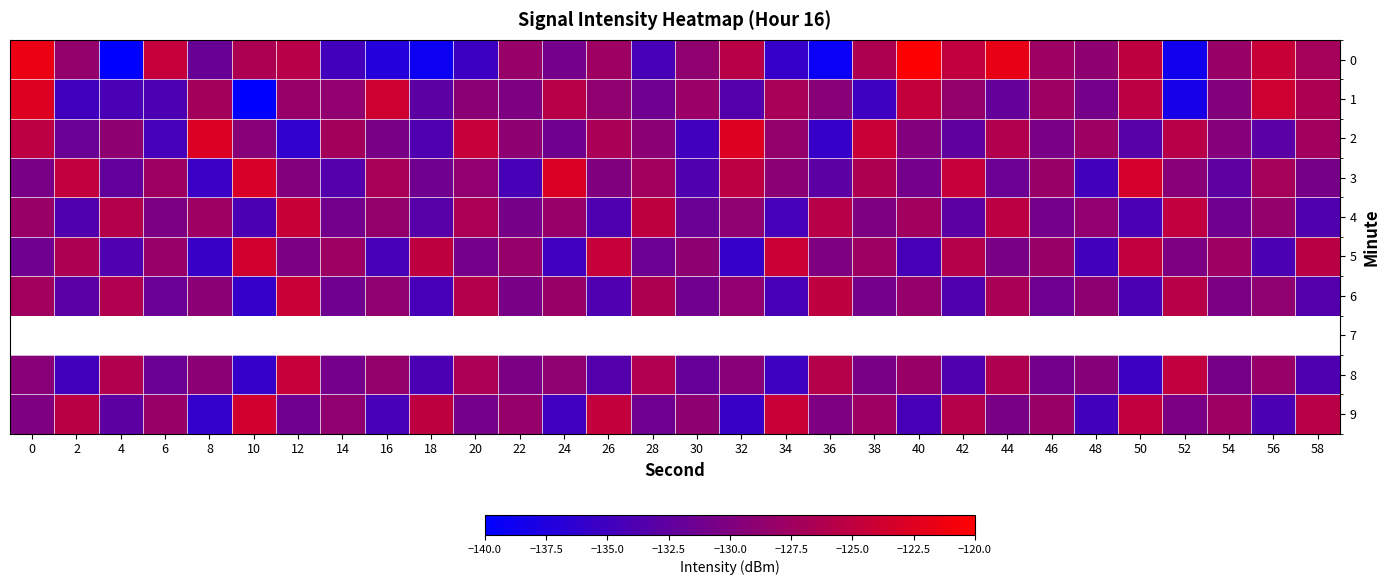

What is the average value of the 4 series?

-129.7